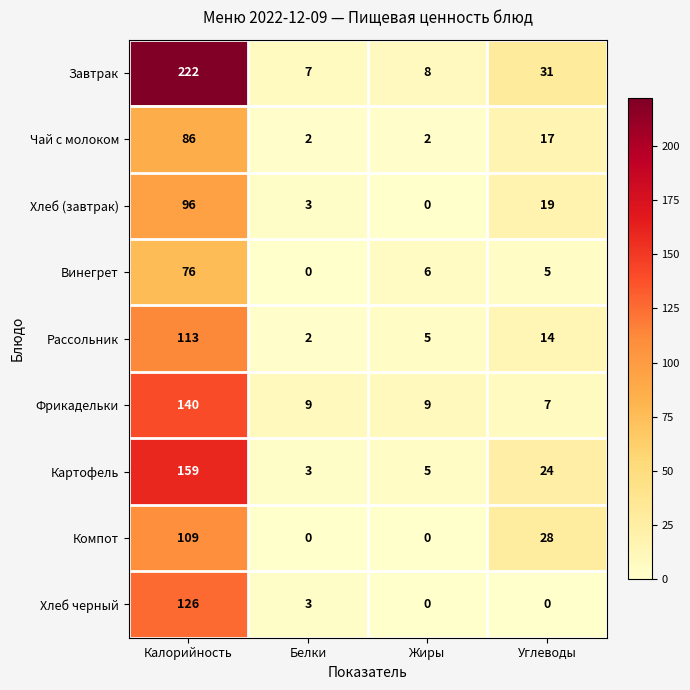

At which label is Винегрет closest to 38?

Жиры